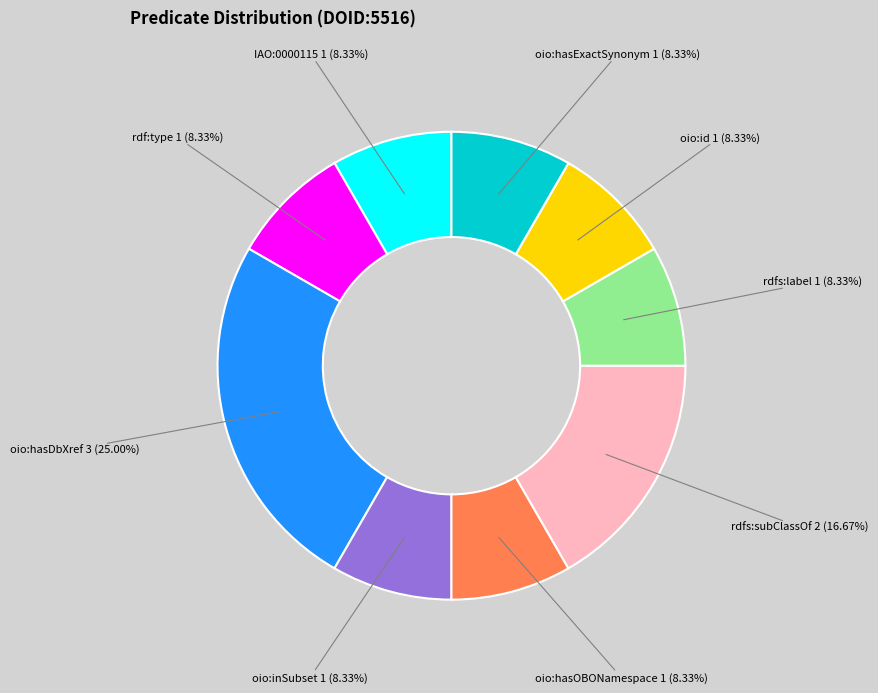

Which category has the biggest portion of the pie?

oio:hasDbXref